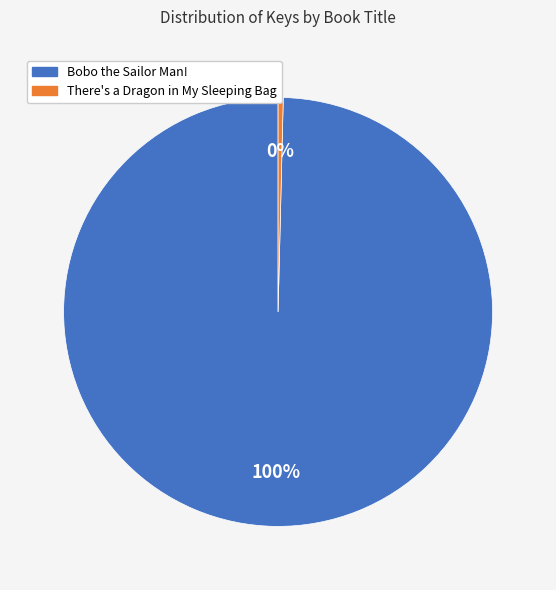

Count the number of slices in the pie.

2